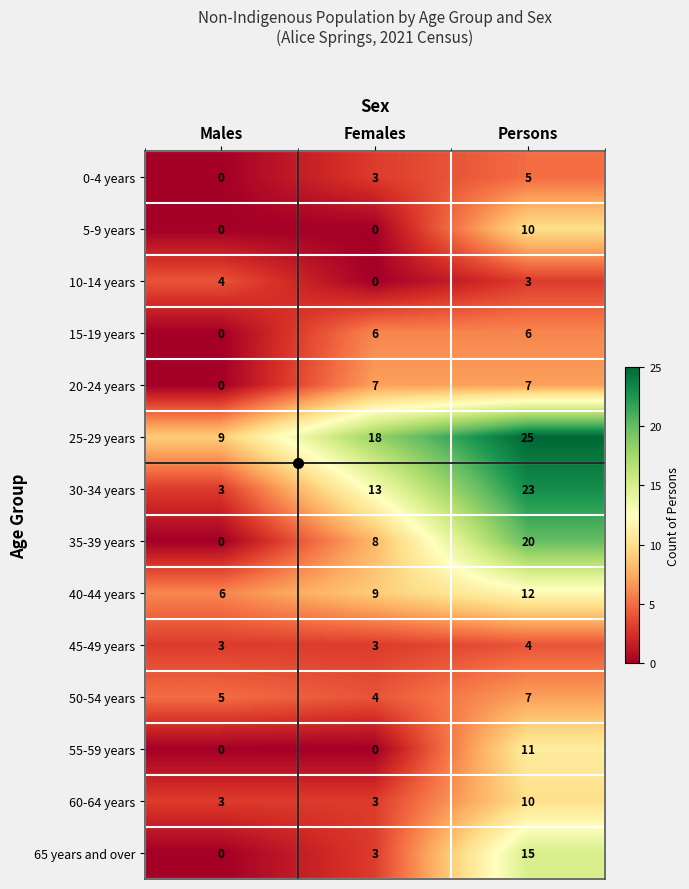

Count the 35-39 years values in the range 0 to 20.

3